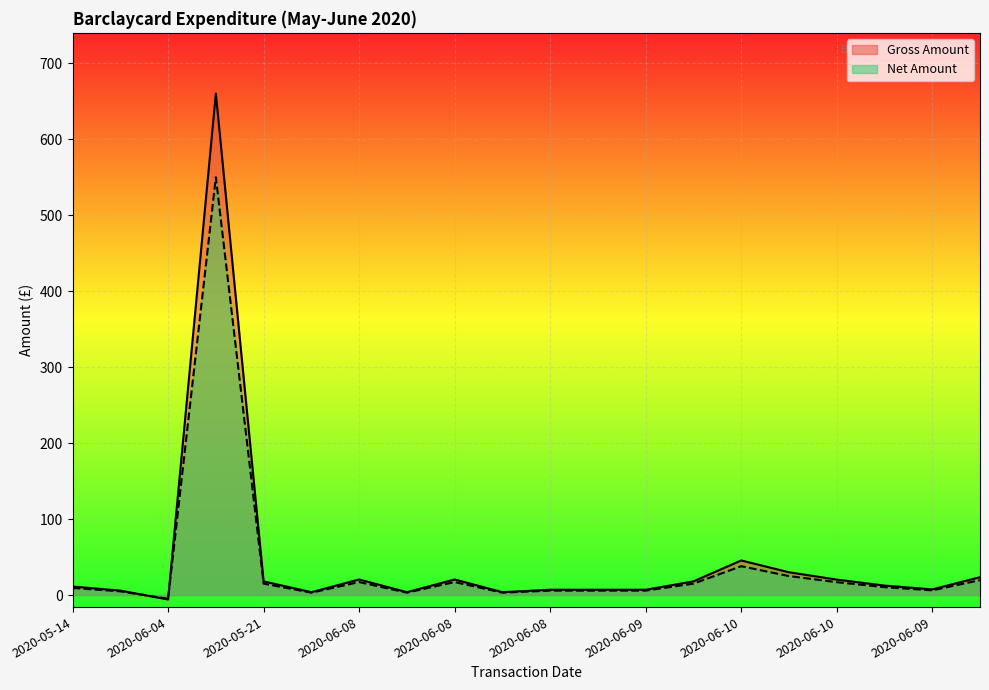

What are all the series names shown in the legend?

Gross Amount, Net Amount